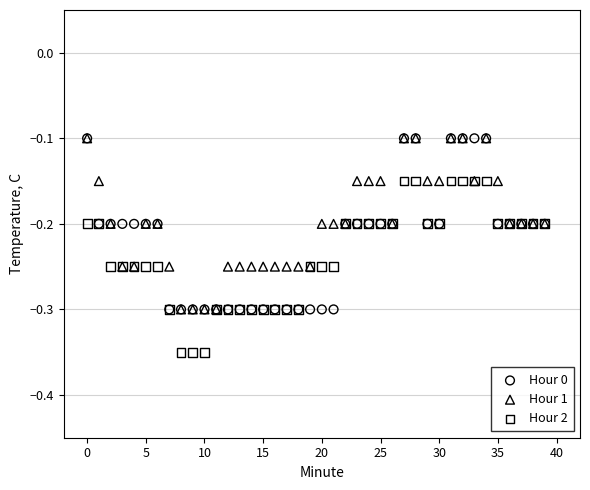

Which series reaches the minimum Y coordinate?

Hour 2